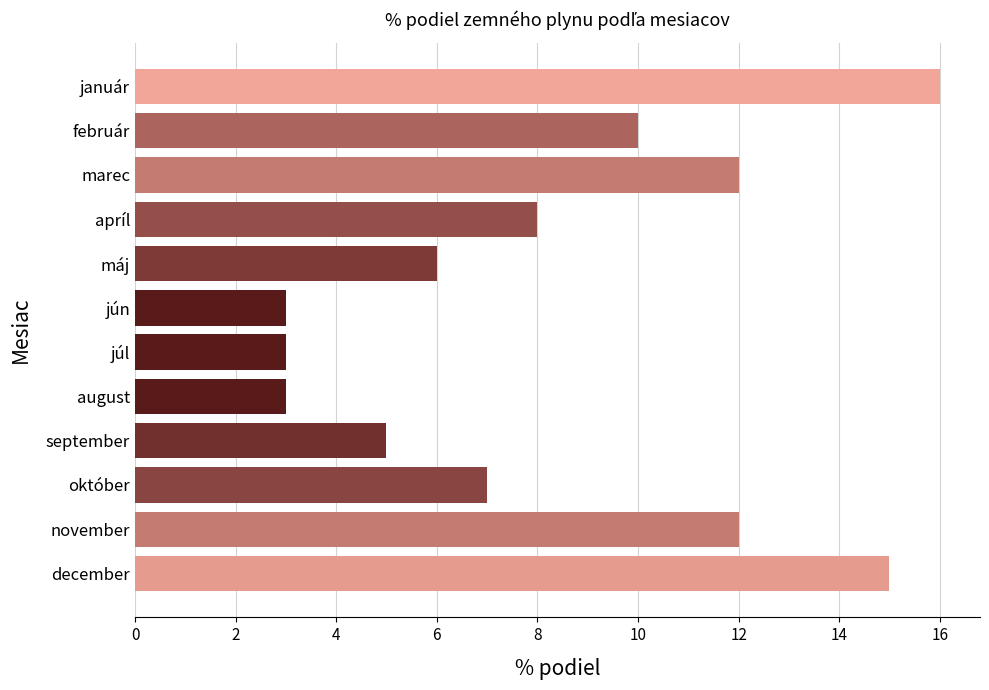

Reading bottom to top, extract all data points from this chart.

15	12	7	5	3	3	3	6	8	12	10	16